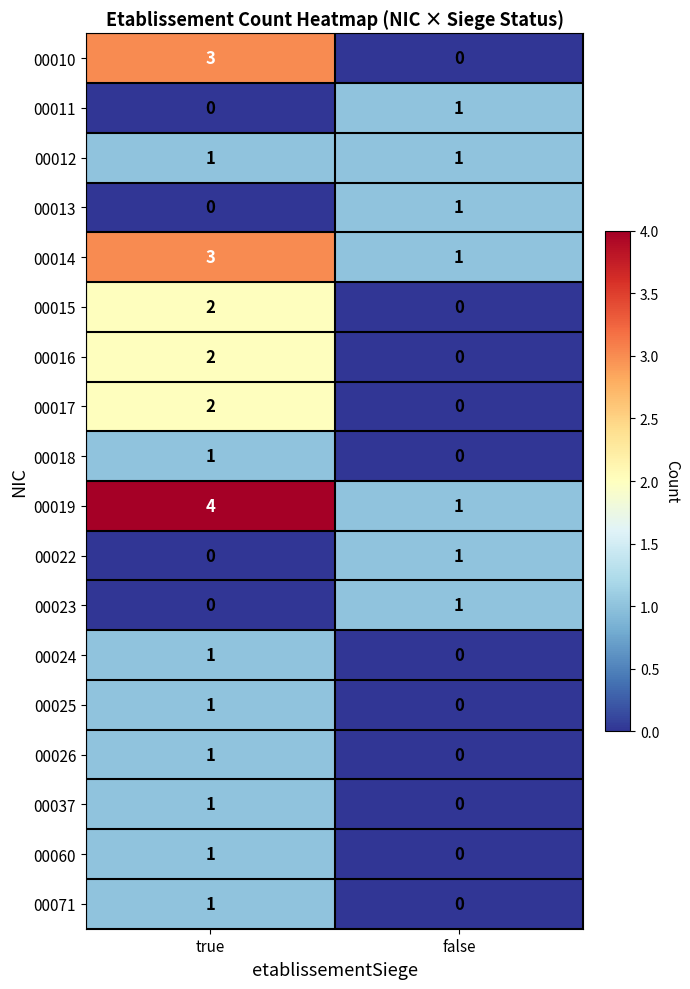

The value of 00019 at true is 6. True or false?

False